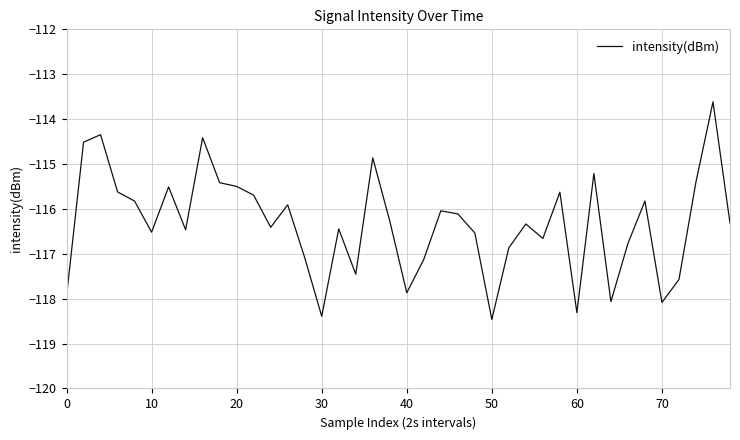

What is the difference between the maximum and minimum values?

4.8